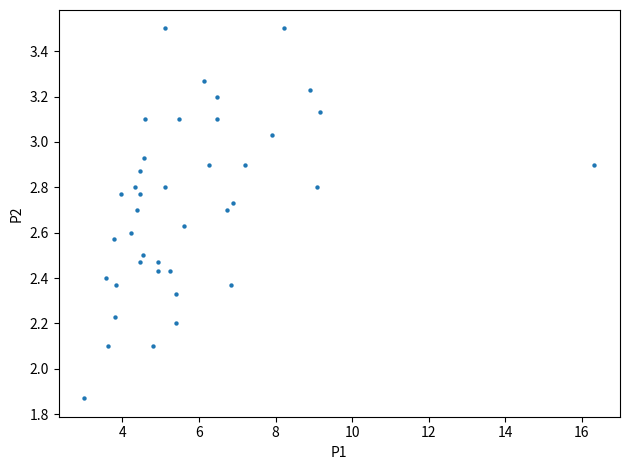

What is the range of X values (max minus min)?

13.3